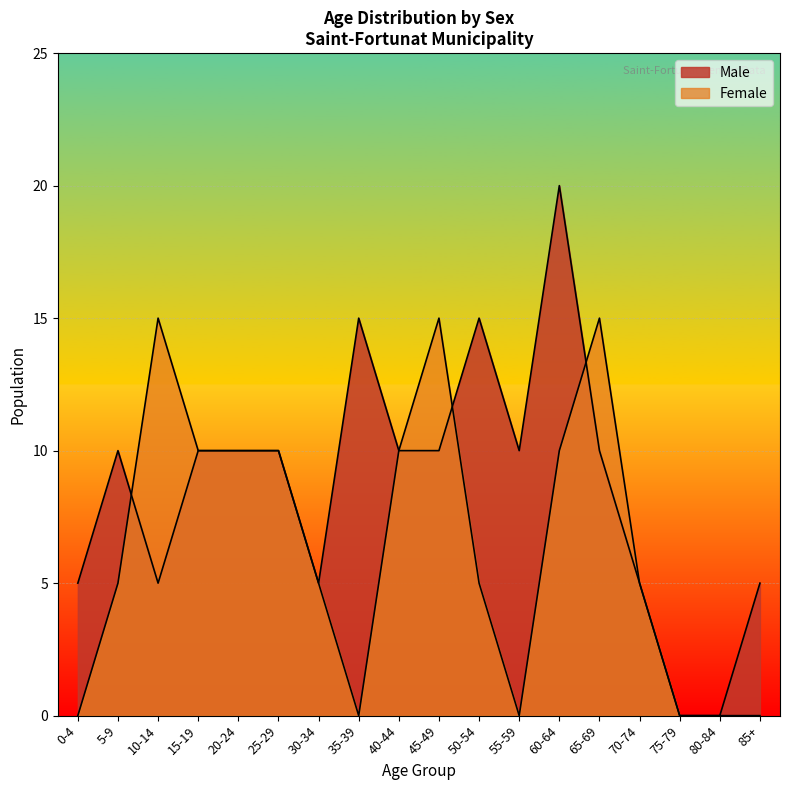

At which label is Male closest to 10?

5-9